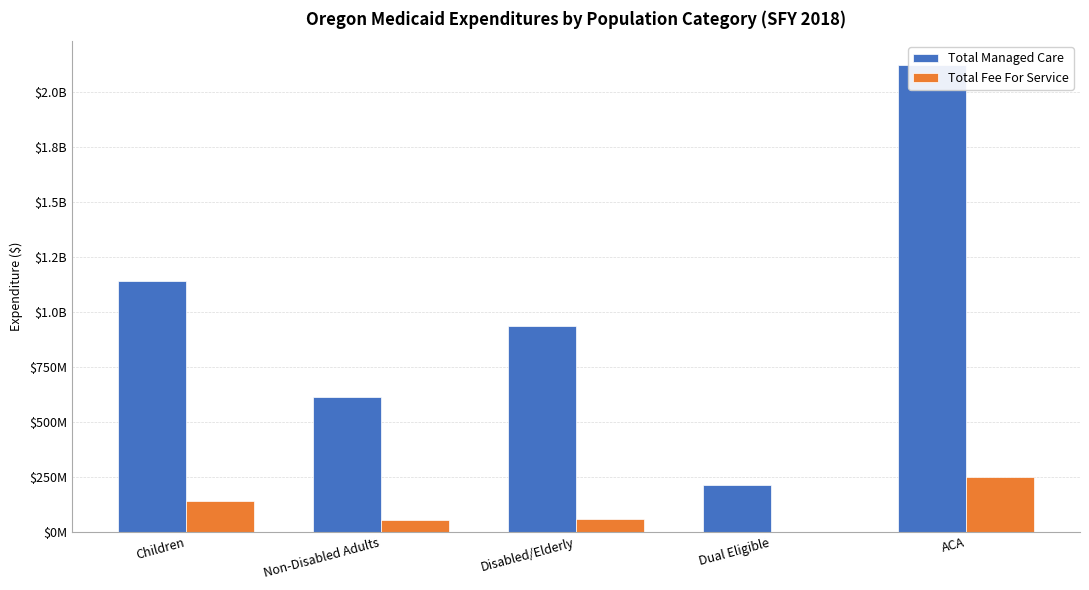

What is the label of the 5th bar from the left?

ACA